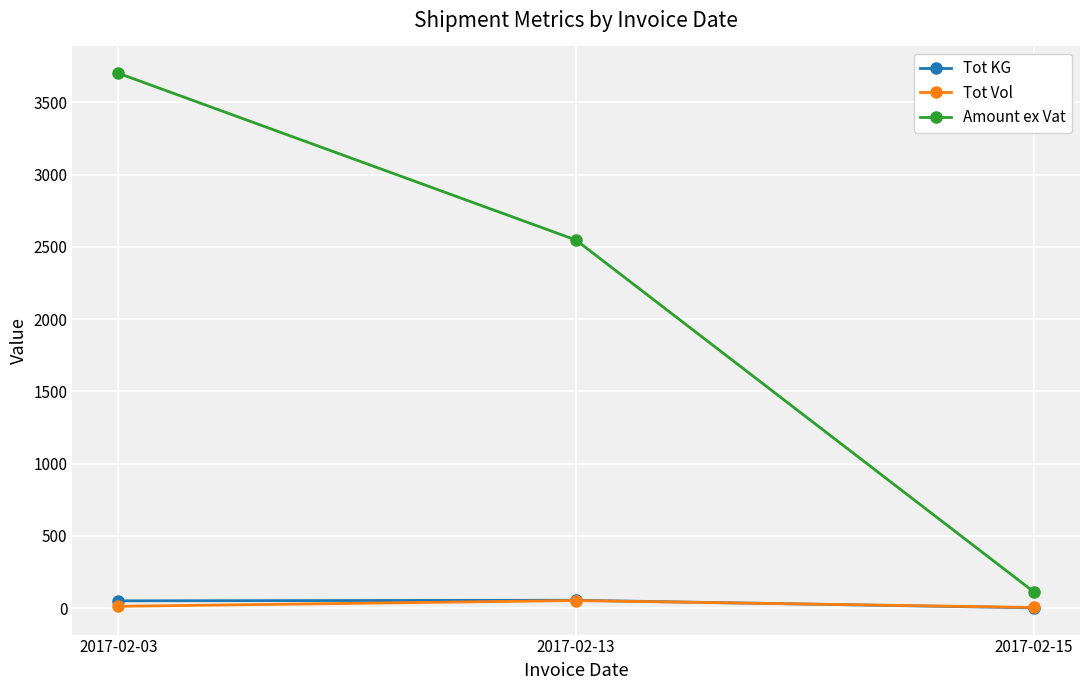

Is it true that Amount ex Vat equals 112.6 at 2017-02-15?

True